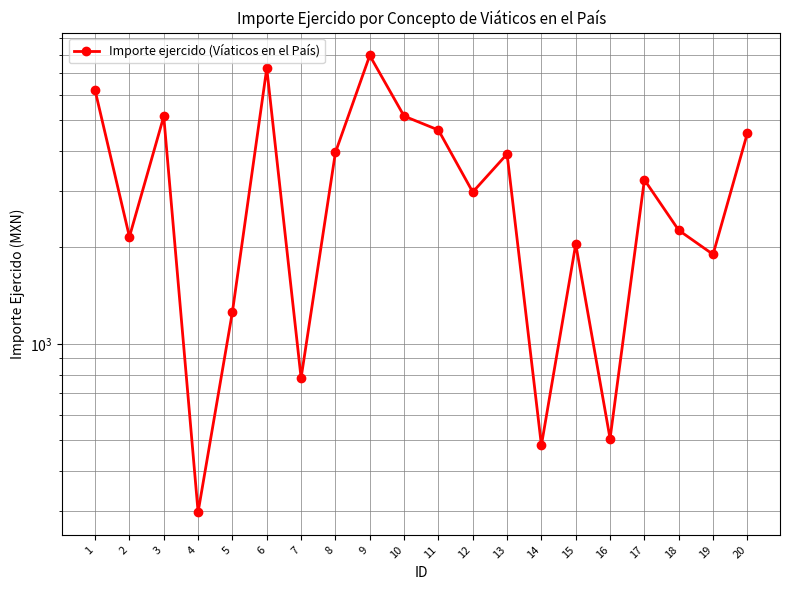

How many points are lower than both their immediate neighbors (excluding endpoints)?

7